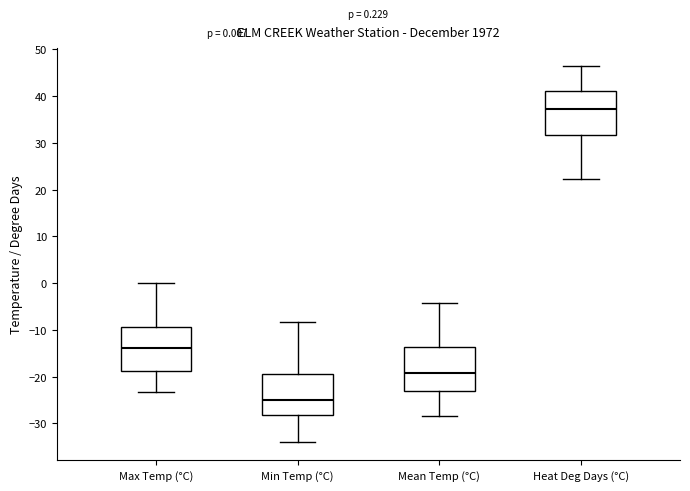

Which box's median line is the lowest?

Min Temp (°C)